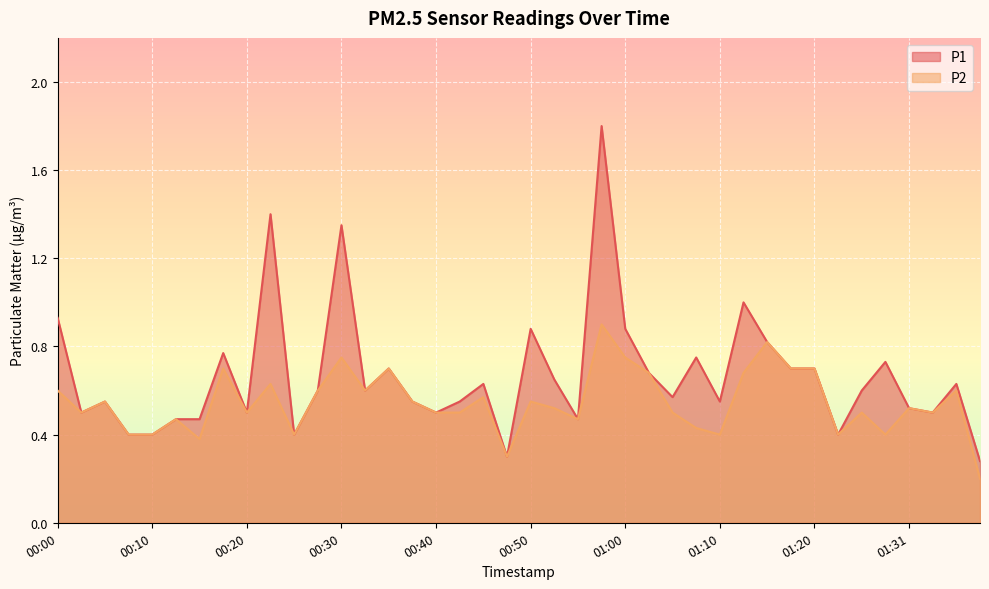

What is the value of the P2 point at the 5th from the left?

0.4